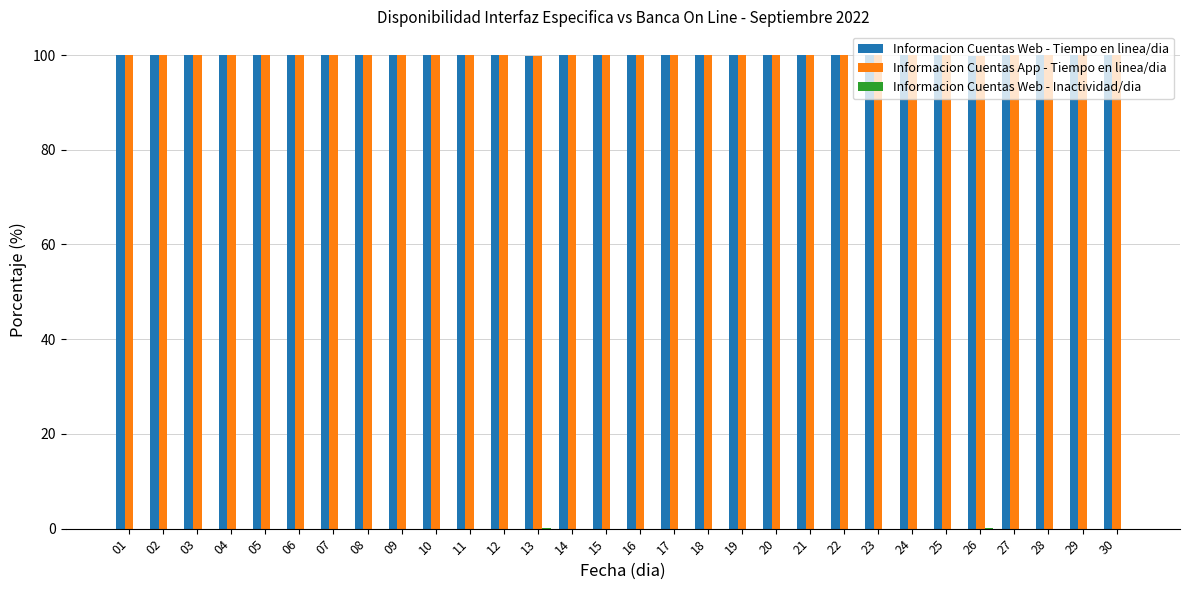

What is the maximum value shown in the chart?

100.0